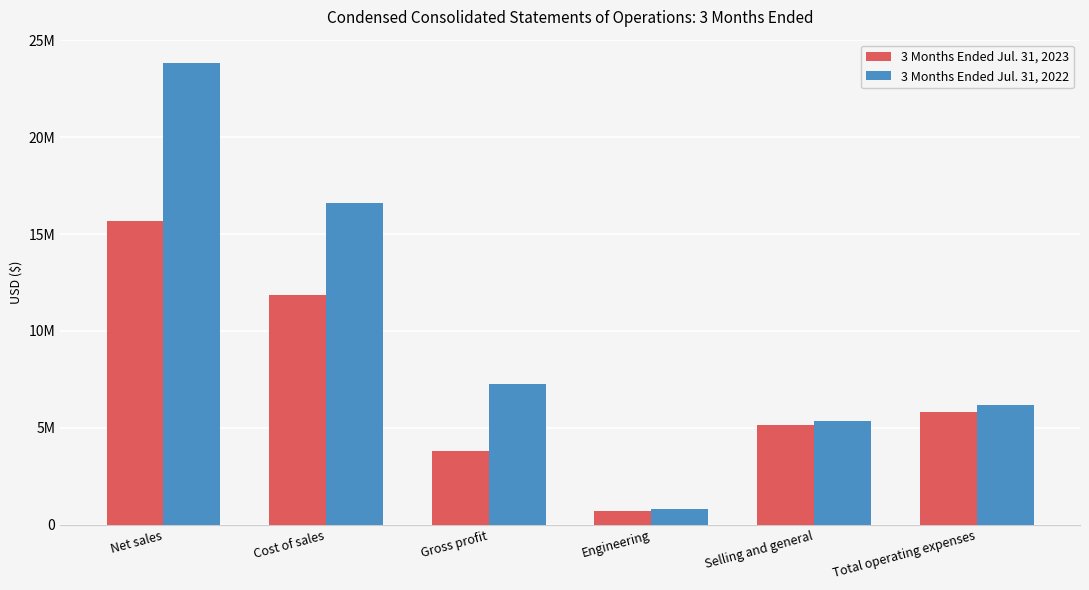

What are all the series names shown in the legend?

3 Months Ended Jul. 31, 2023, 3 Months Ended Jul. 31, 2022